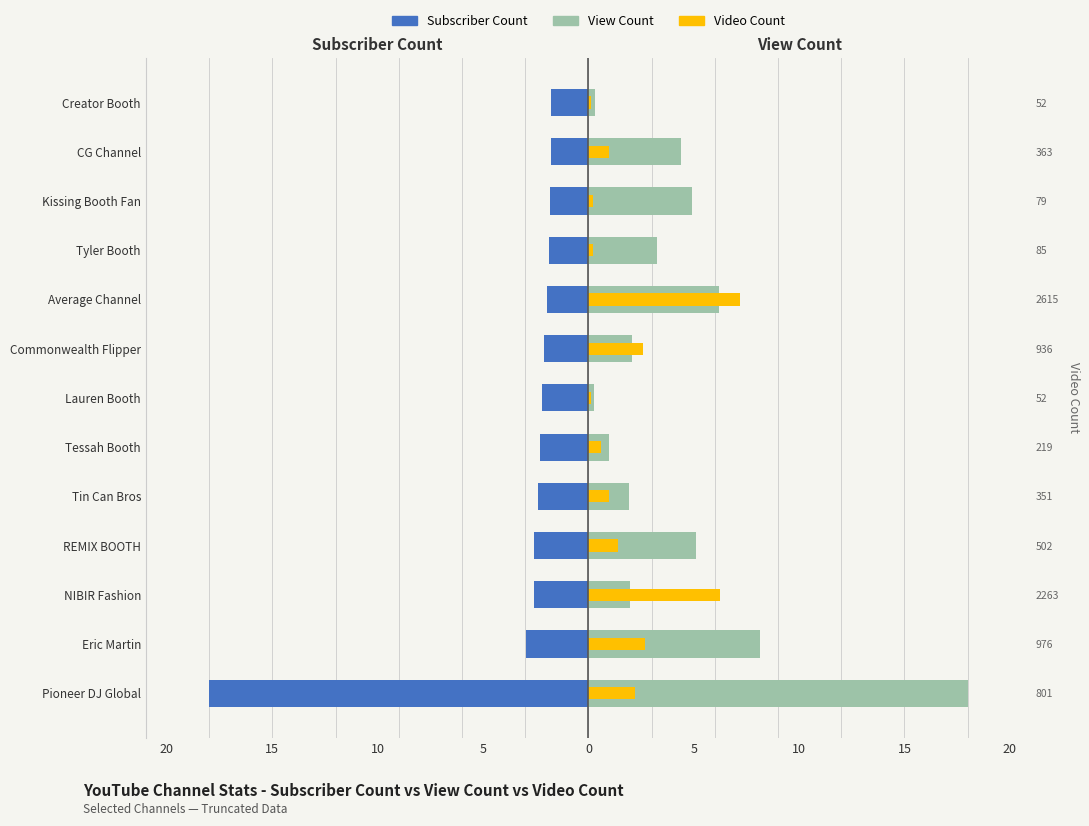

Is the value of Video Count at Commonwealth Flipper greater than the value of Subscriber Count at Tin Can Bros?

Yes